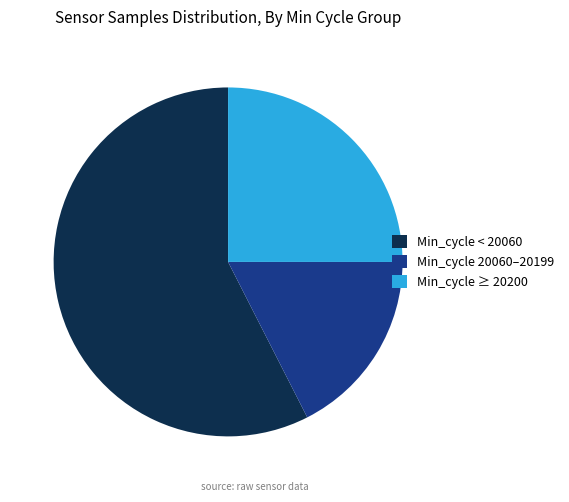

Rank the categories by value from highest to lowest.

Min_cycle < 20060, Min_cycle ≥ 20200, Min_cycle 20060–20199